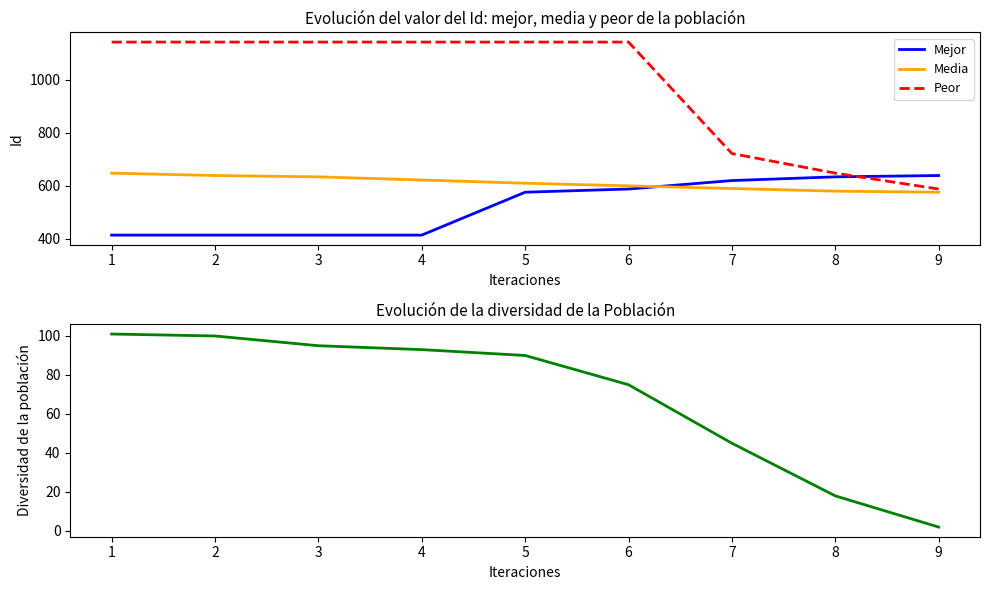

What is the difference between the second highest and minimum values in the Peor series?

555